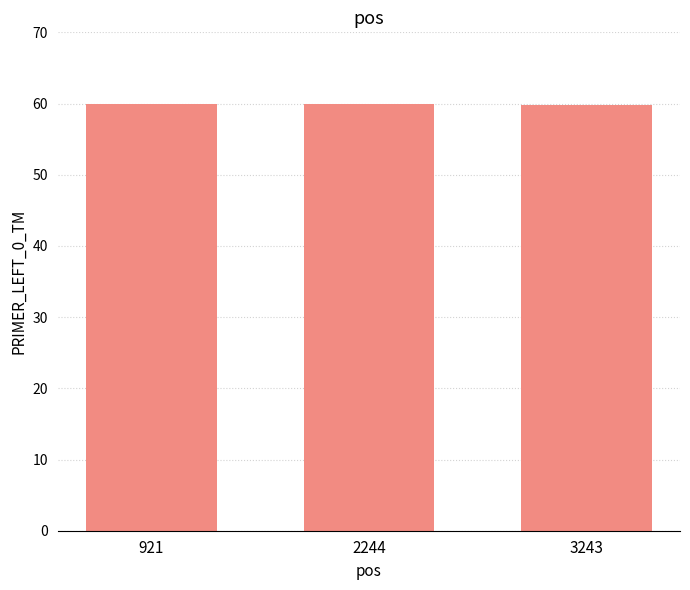

What is the smallest value displayed?

59.8